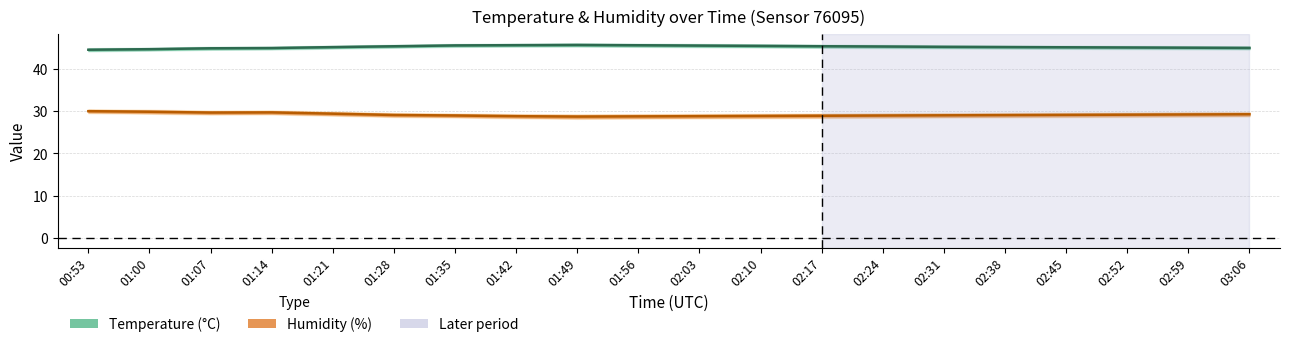

What is the label of the 10th point from the right?

02:03